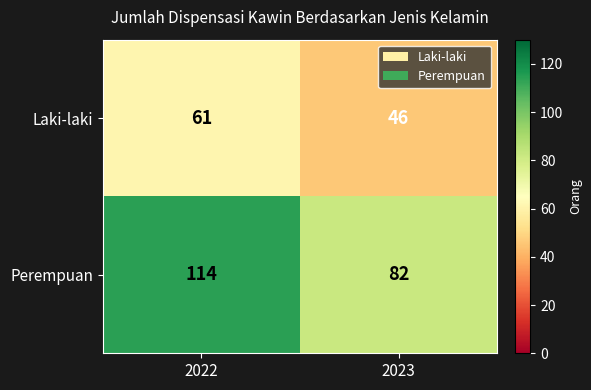

Rank the series at 2023 from lowest to highest value.

Laki-laki, Perempuan